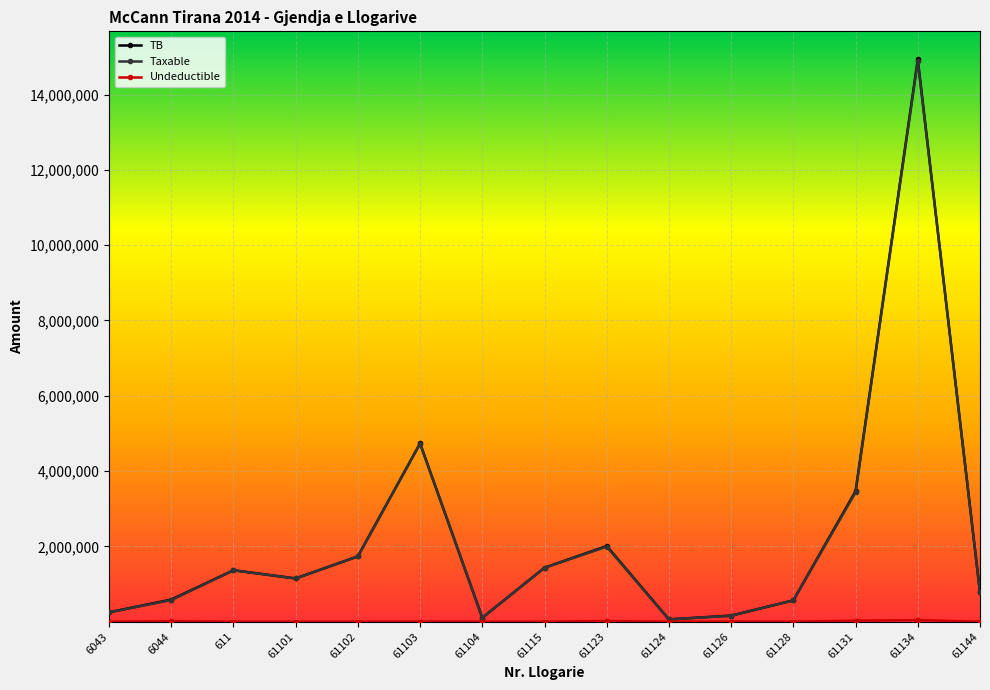

What is the maximum value for TB?

14931158.8